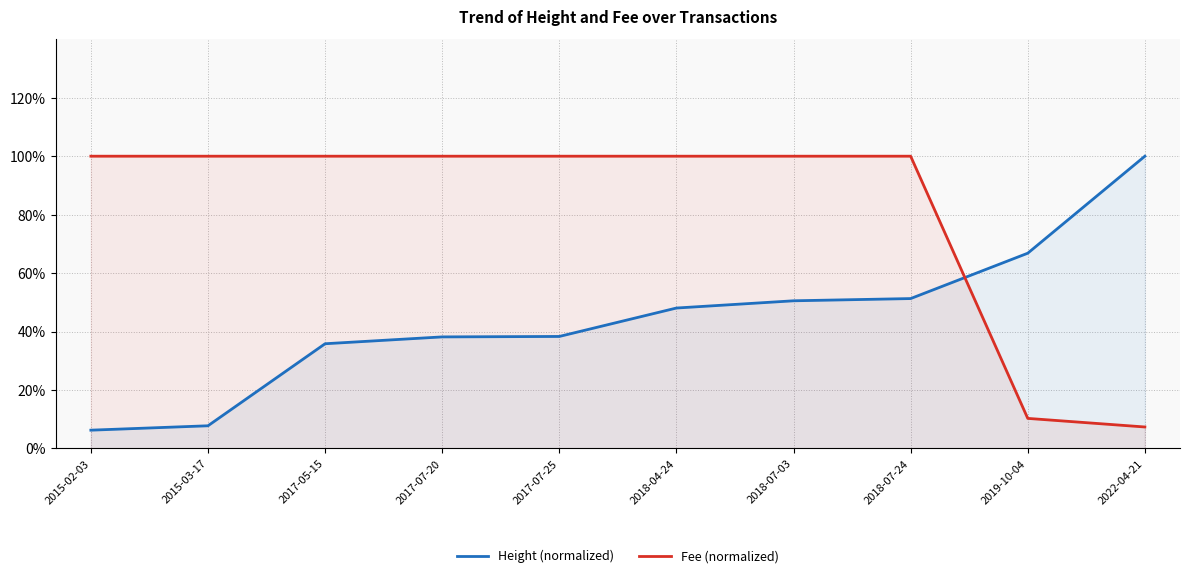

Between 2017-07-20 and 2019-10-04, which series saw the biggest shift?

Fee (normalized)